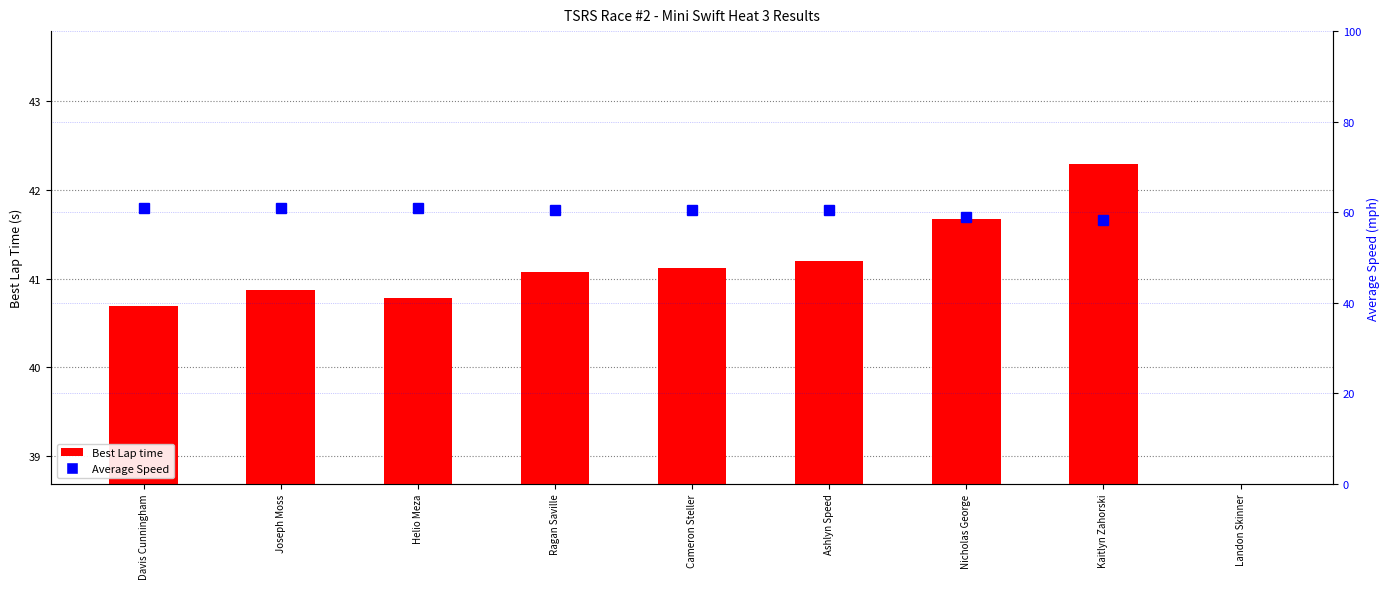

At which label is Average Speed closest to 59?

Nicholas George